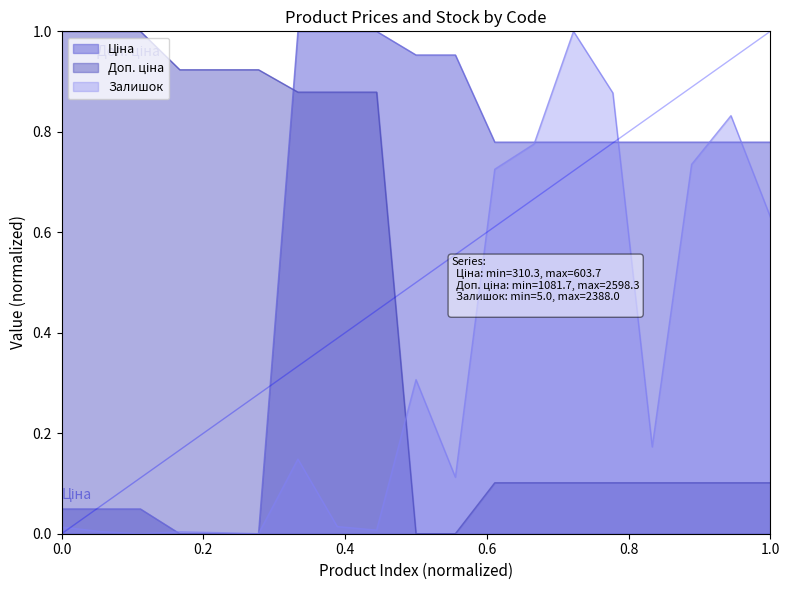

How many series are shown in this chart?

3